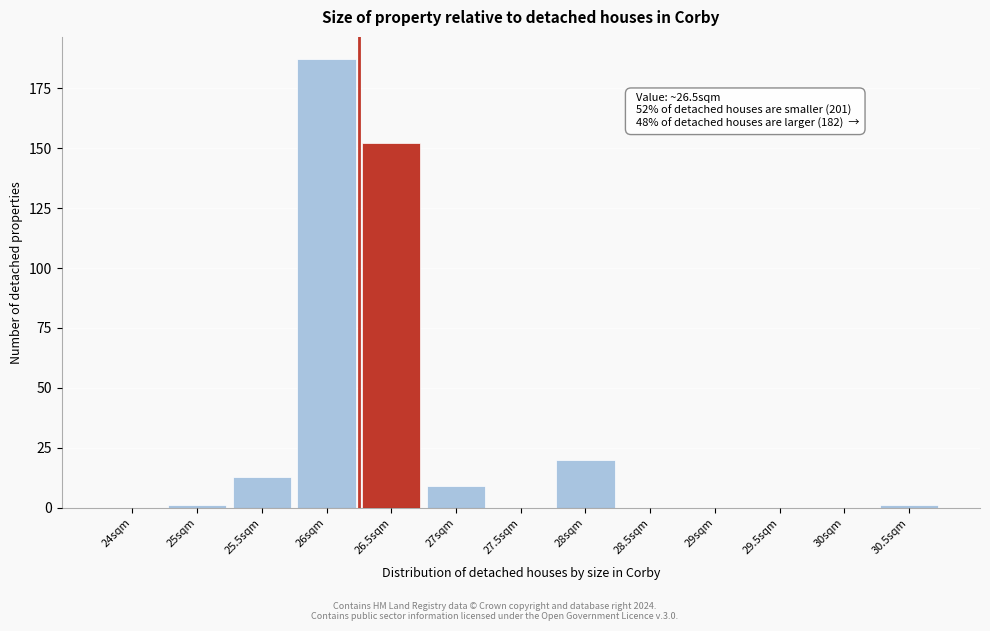

Reading left to right, transcribe all the data shown in this chart.

24sqm=0	25sqm=1	25.5sqm=13	26sqm=187	26.5sqm=152	27sqm=9	27.5sqm=0	28sqm=20	28.5sqm=0	29sqm=0	29.5sqm=0	30sqm=0	30.5sqm=1